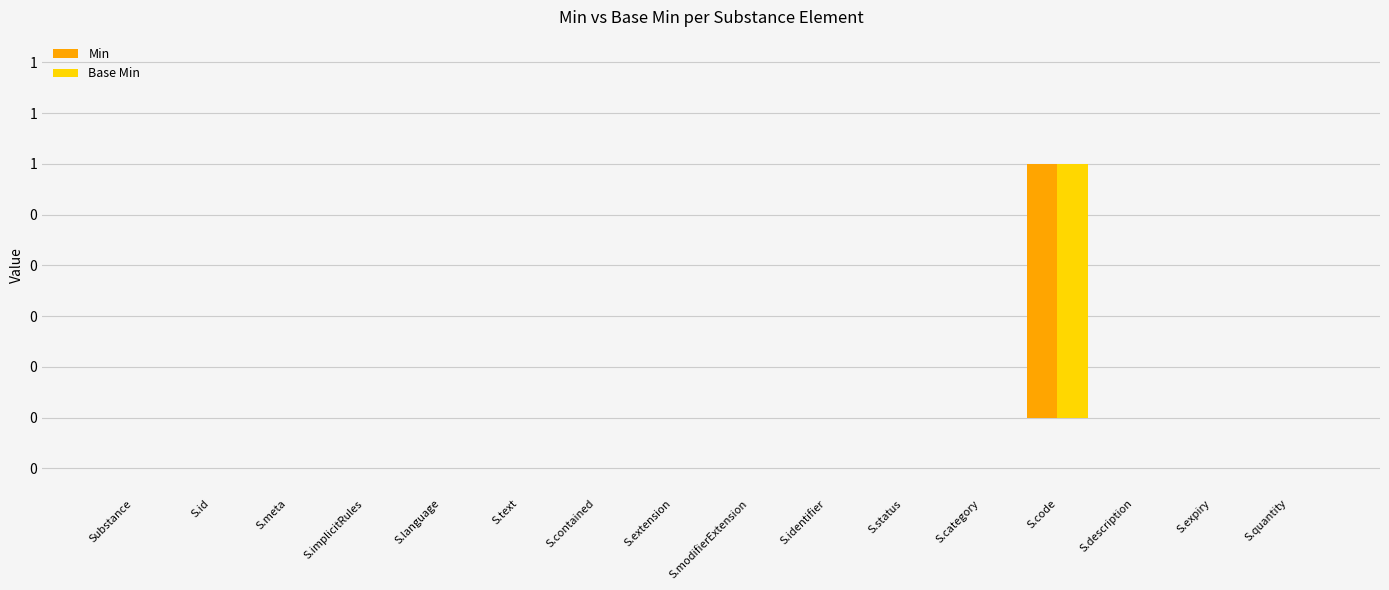

Reading right to left, transcribe all the data shown in this chart.

Min: S.quantity=0	S.expiry=0	S.description=0	S.code=1	S.category=0	S.status=0	S.identifier=0	S.modifierExtension=0	S.extension=0	S.contained=0	S.text=0	S.language=0	S.implicitRules=0	S.meta=0	S.id=0	Substance=0
Base Min: S.quantity=0	S.expiry=0	S.description=0	S.code=1	S.category=0	S.status=0	S.identifier=0	S.modifierExtension=0	S.extension=0	S.contained=0	S.text=0	S.language=0	S.implicitRules=0	S.meta=0	S.id=0	Substance=0